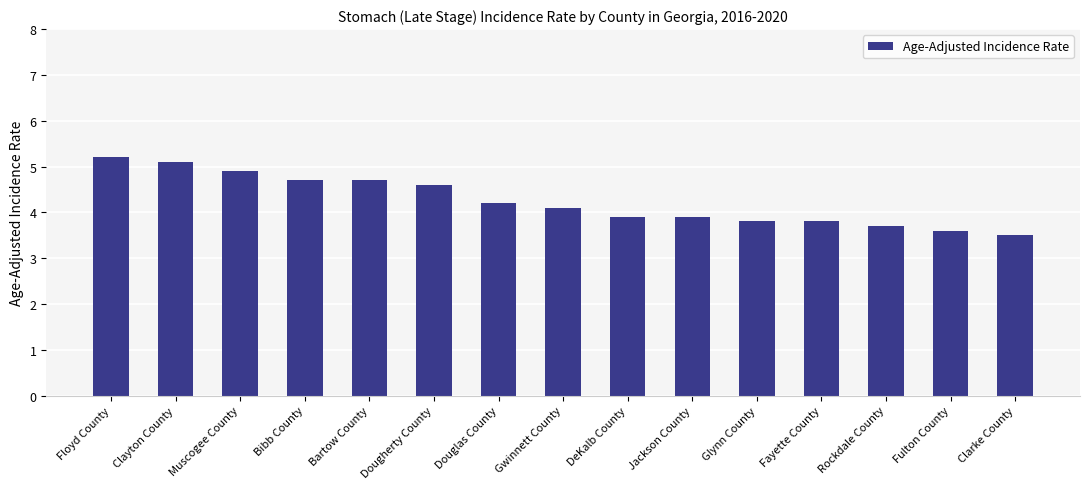

What is the label of the 1st bar from the right?

Clarke County